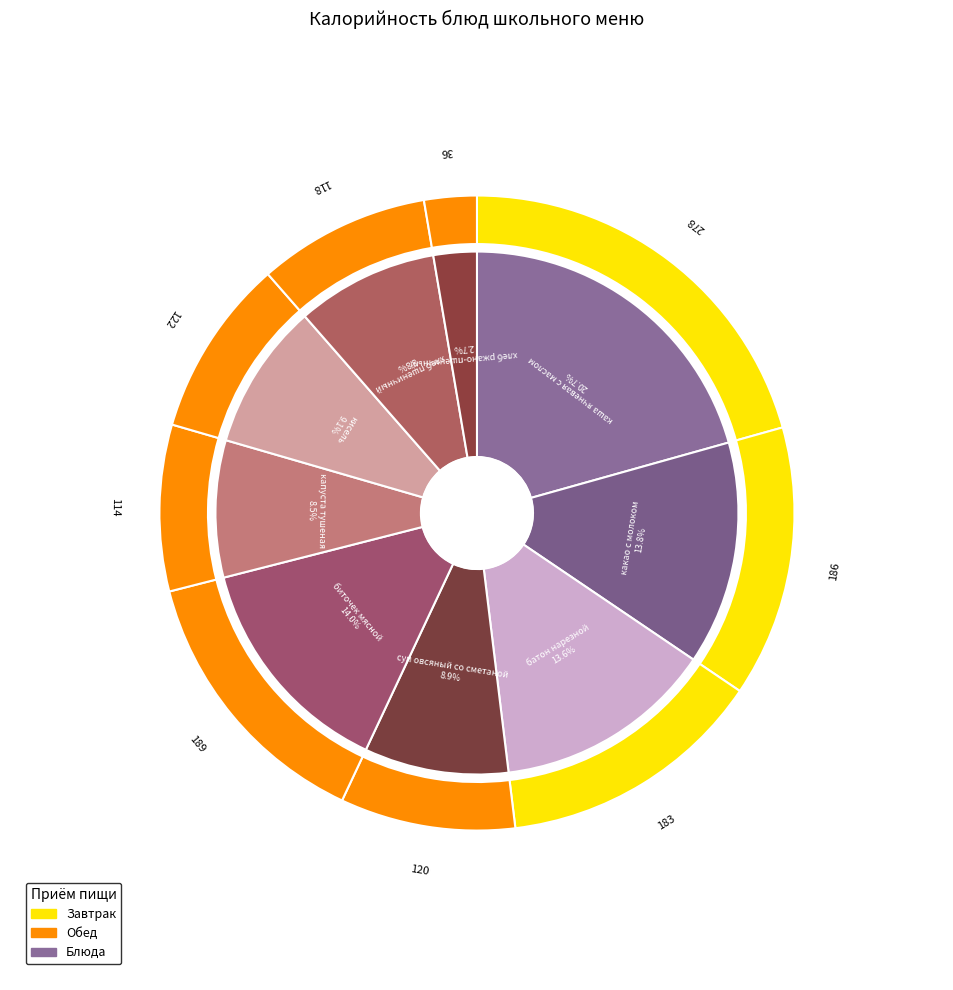

To the nearest percent, what portion does суп овсяный со сметаной represent?

9%